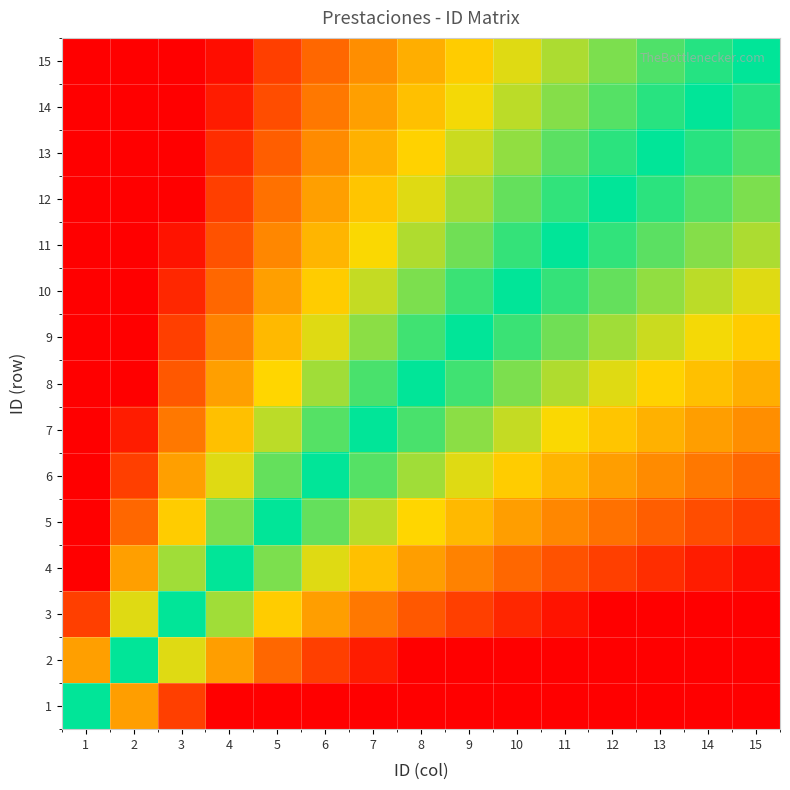

What is the total value across all series at 5?

6.1